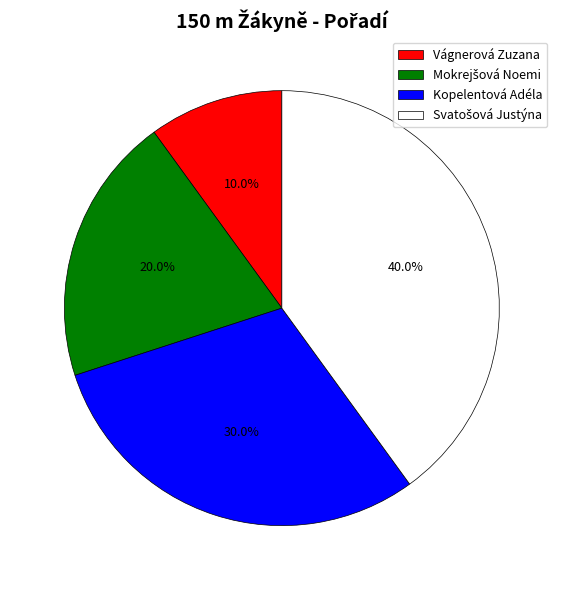

Is Kopelentová Adéla the majority of the pie?

No